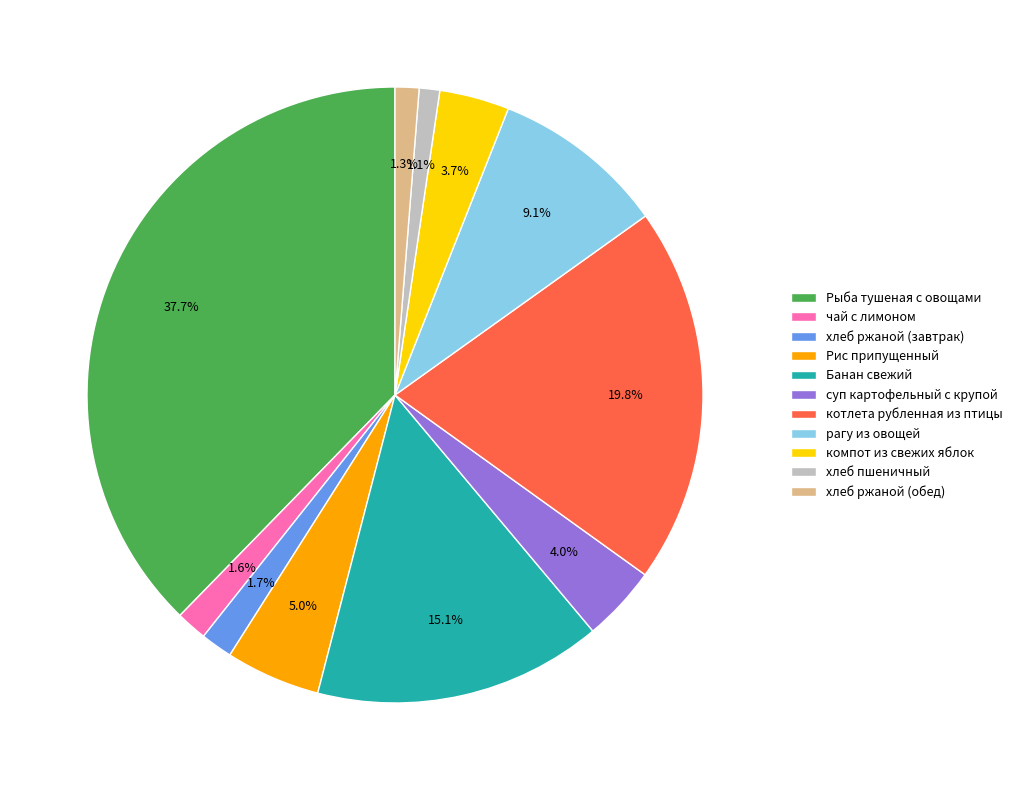

Is there any slice that represents more than half of the pie?

No